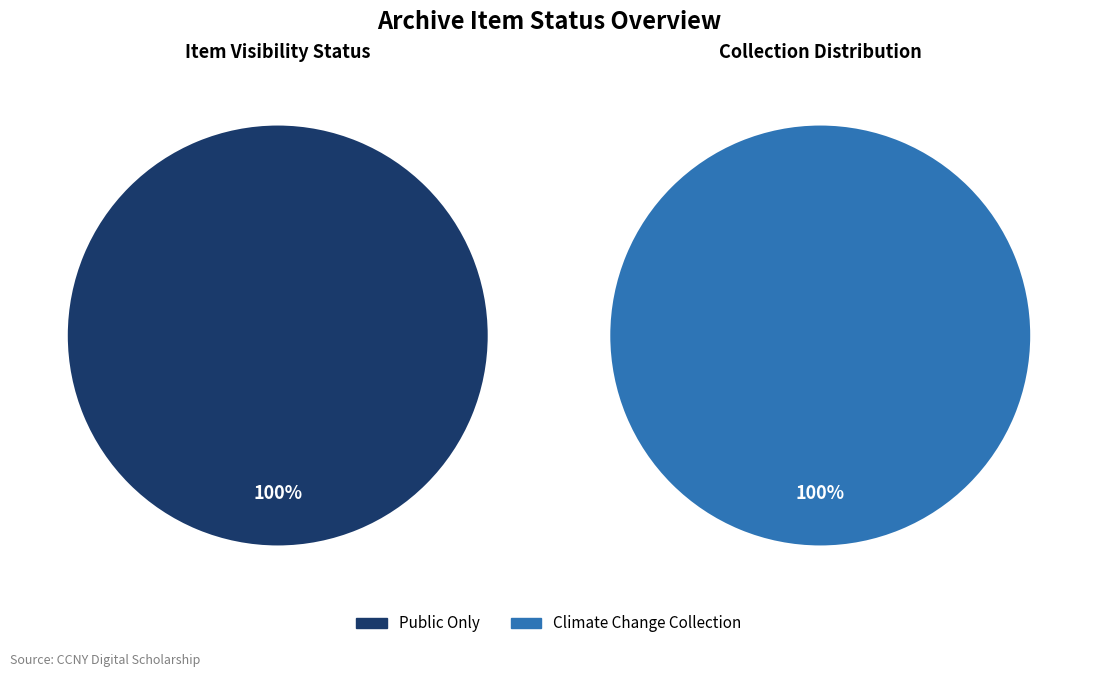

How many segments does this pie chart have?

2